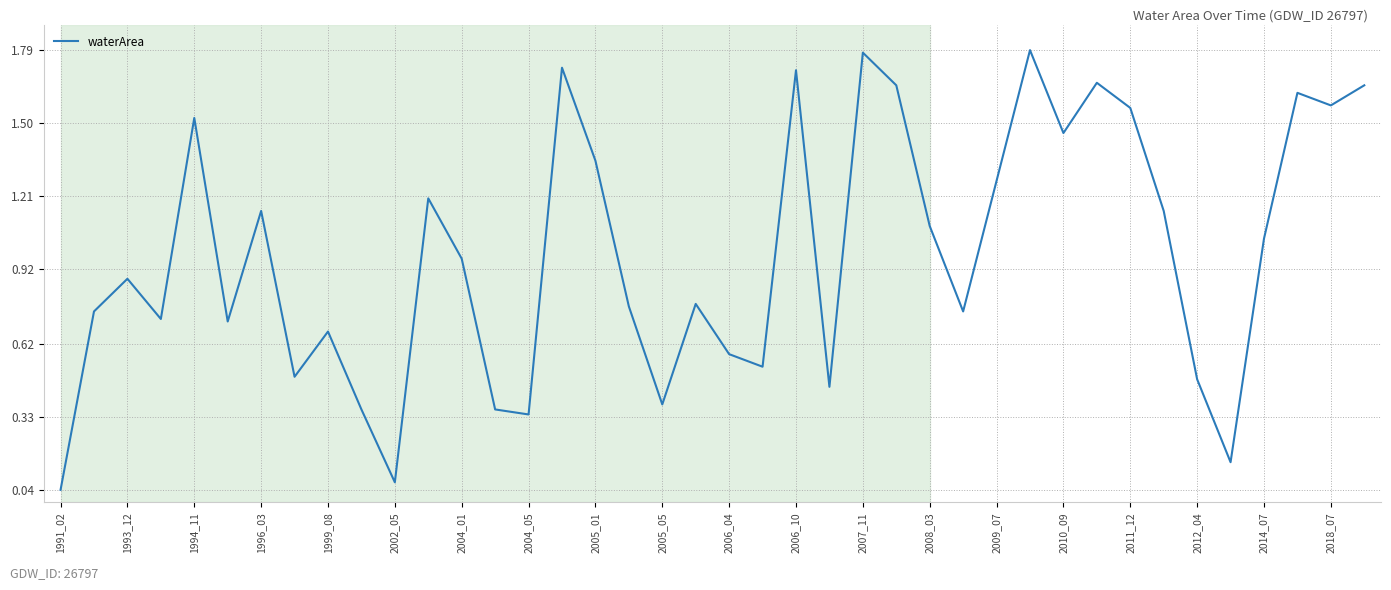

Is this an area chart (filled region under the line)?

No